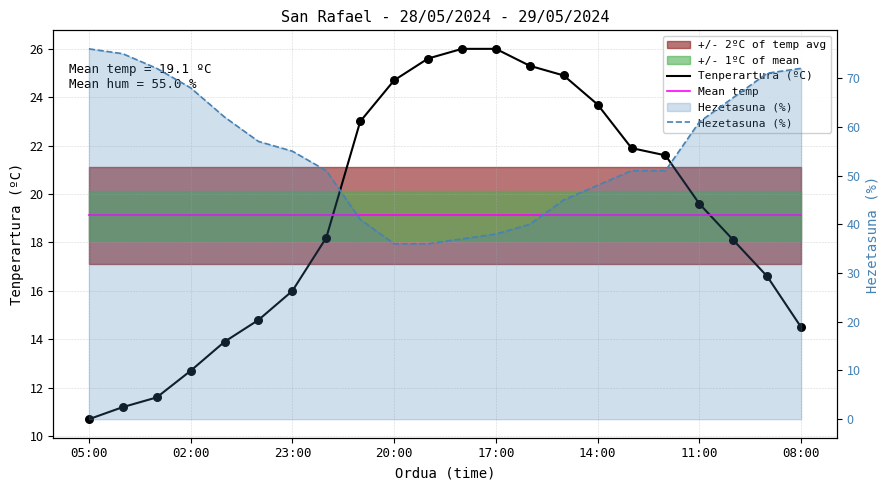

Which series reaches the minimum Y coordinate?

Tenperartura (ºC)